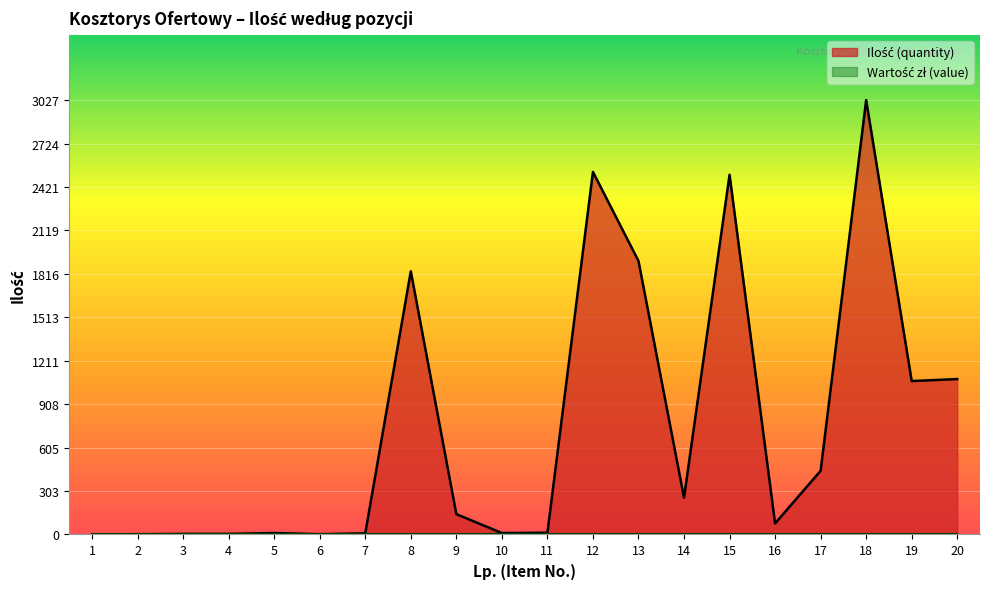

How many lines are shown in the chart?

2